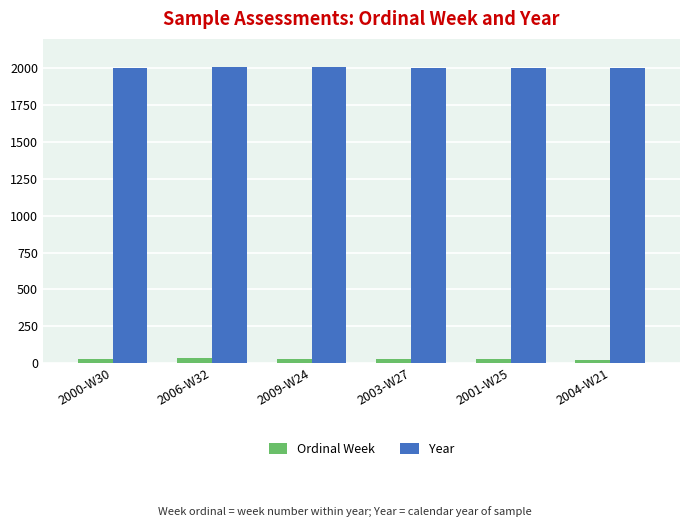

List the series in order of their overall mean, lowest first.

Ordinal Week, Year